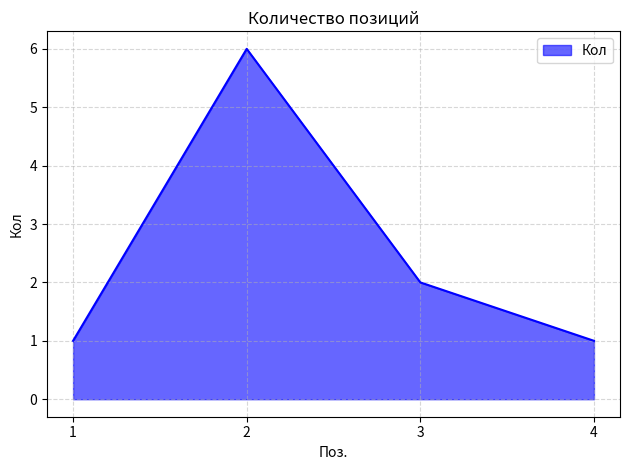

True or false: there are more than 1 points higher than both neighbors.

False